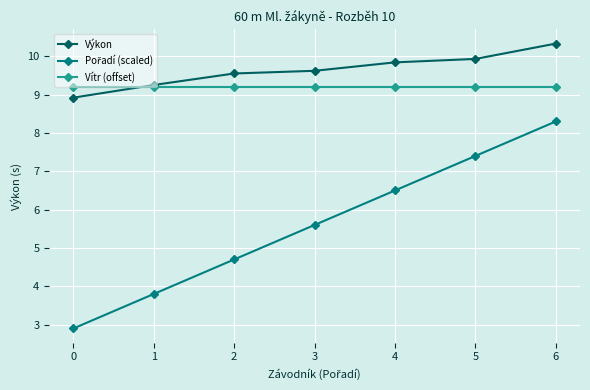

What is the difference between the highest and lowest values at 3?

4.0